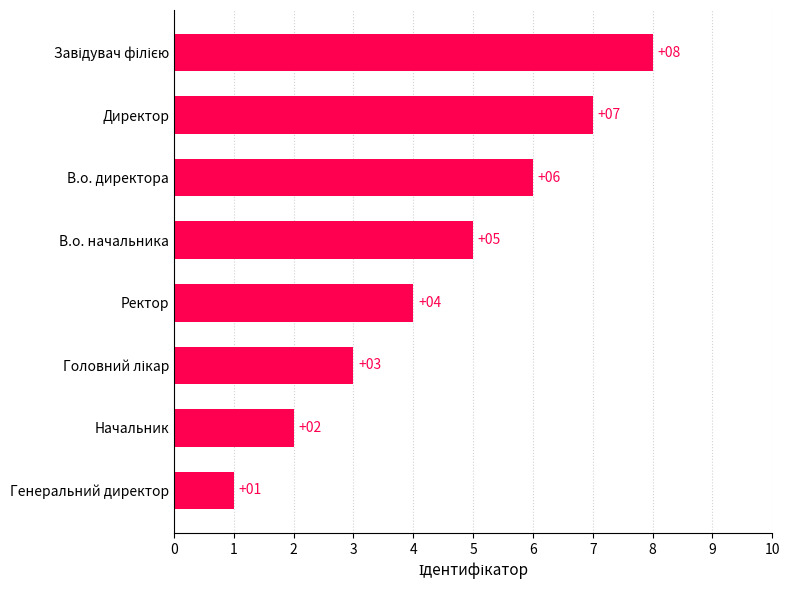

What is the change in value from В.о. начальника to Директор?

+2